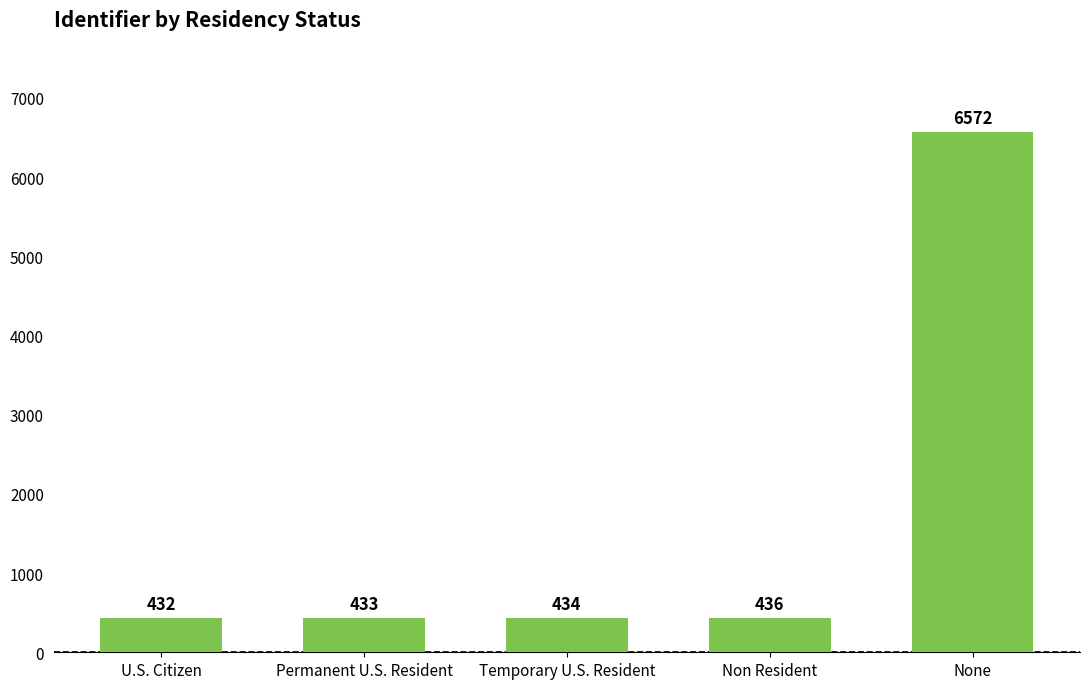

At which label is the value closest to 3502?

Non Resident